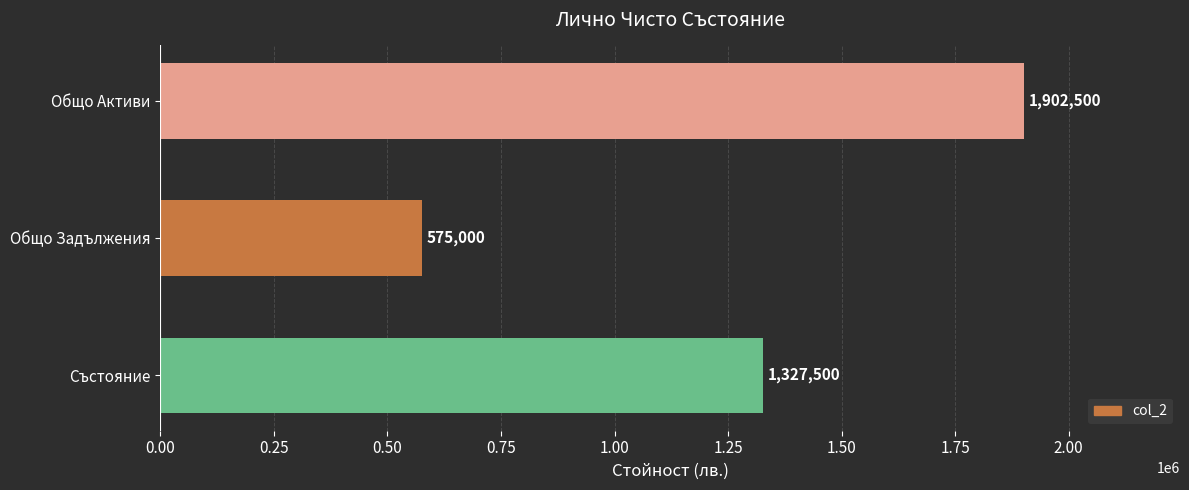

Rank the categories by value from highest to lowest.

Общо Активи, Състояние, Общо Задължения